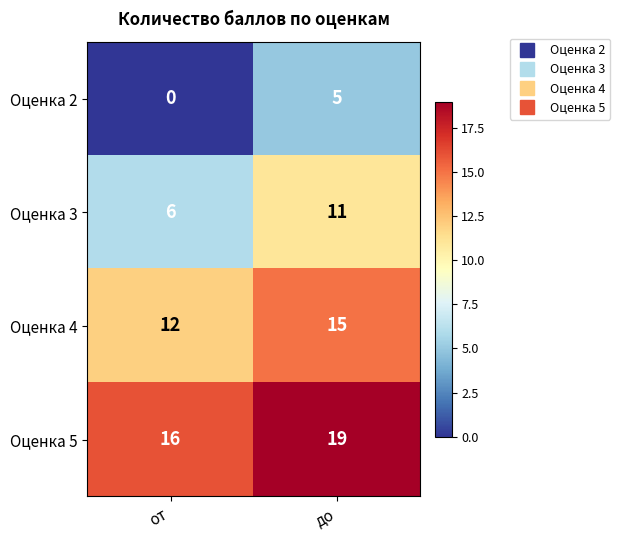

At which category does the chart reach its peak across all series?

до